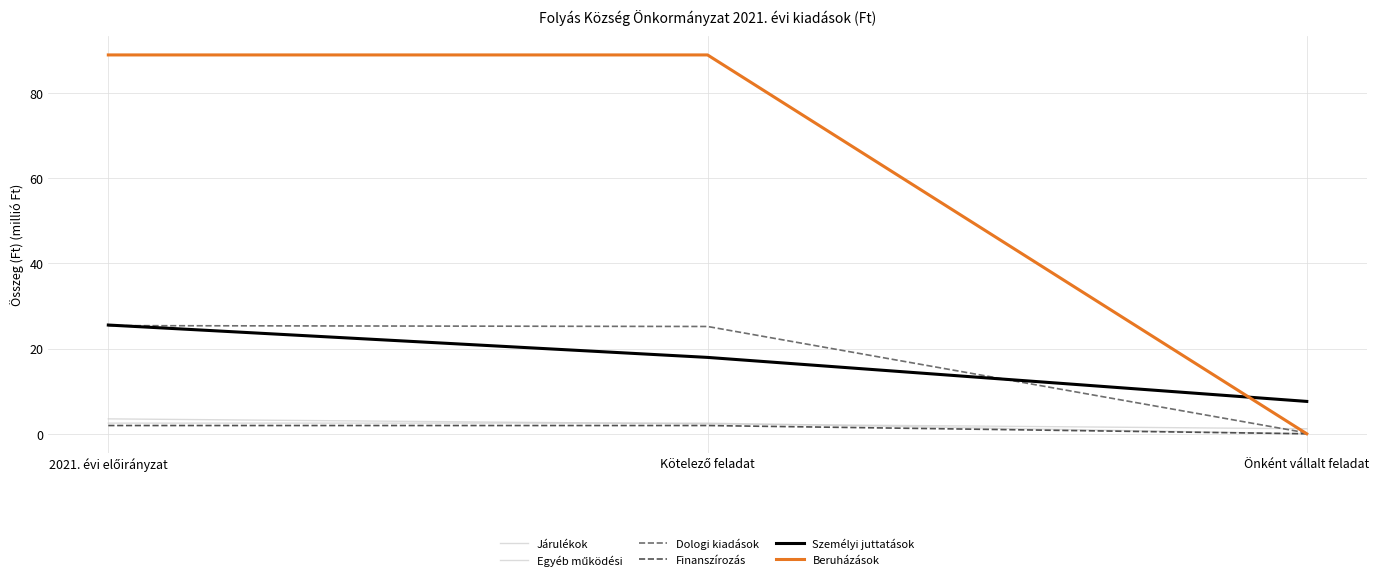

The Egyéb működési series shows 2.5 at 2021. évi előirányzat. True or false?

True